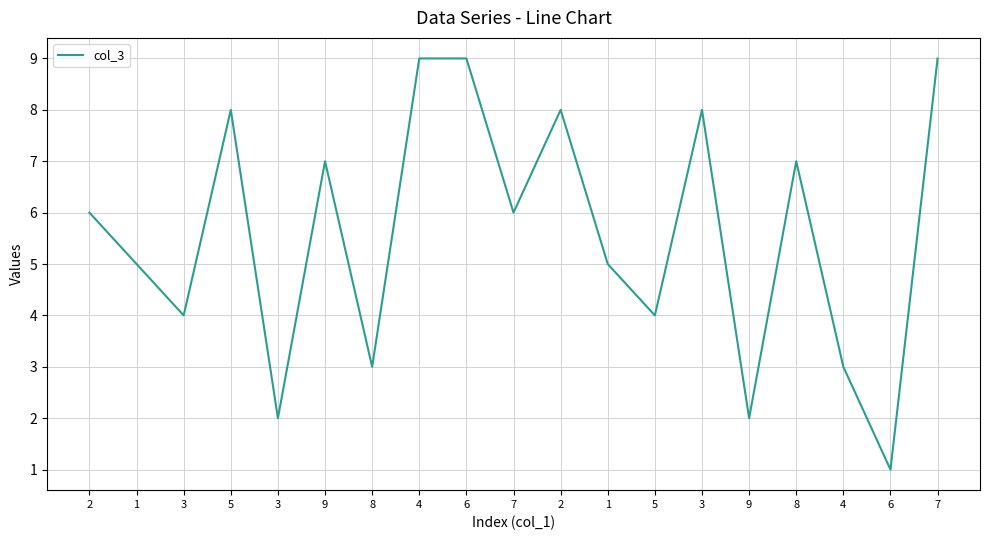

What is the label of the 11th point from the left?

2